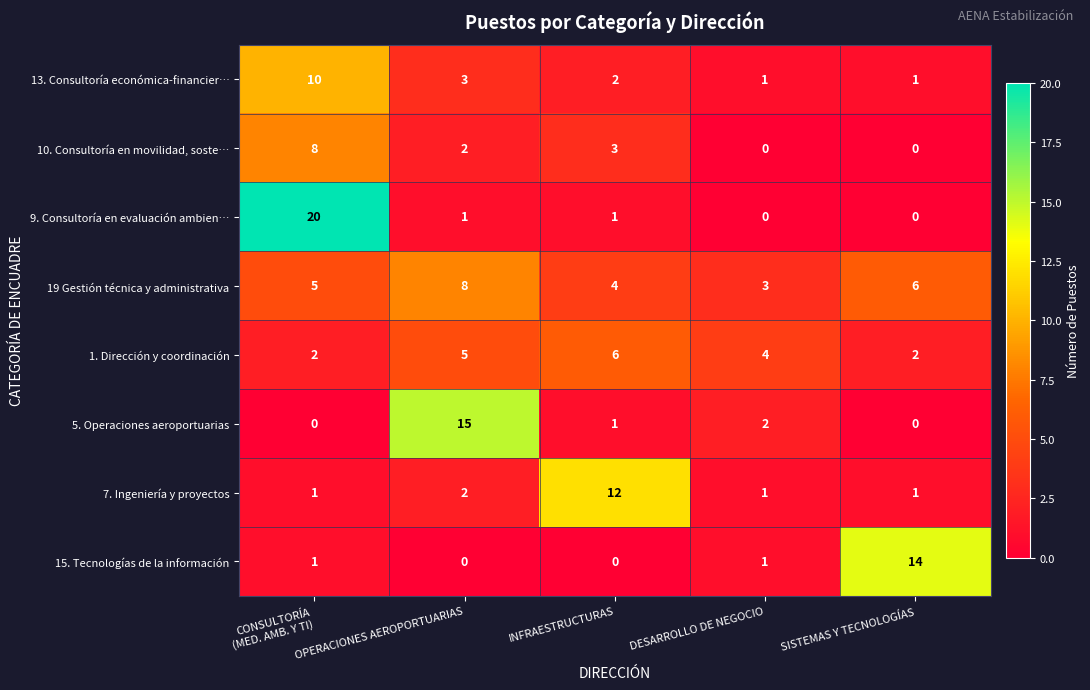

What is the sum of all 10. Consultoría en movilidad, soste… values?

13